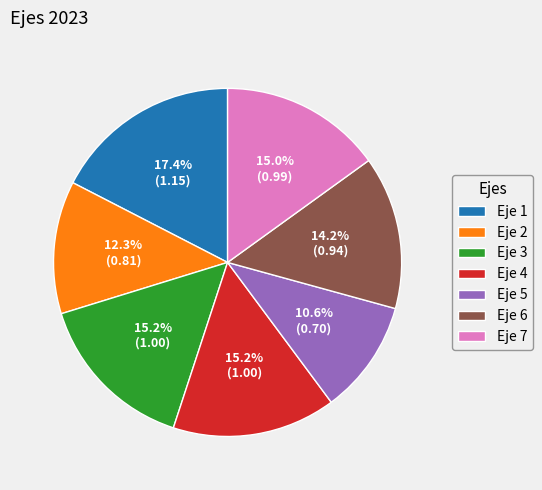

Is there a majority slice in this chart?

No